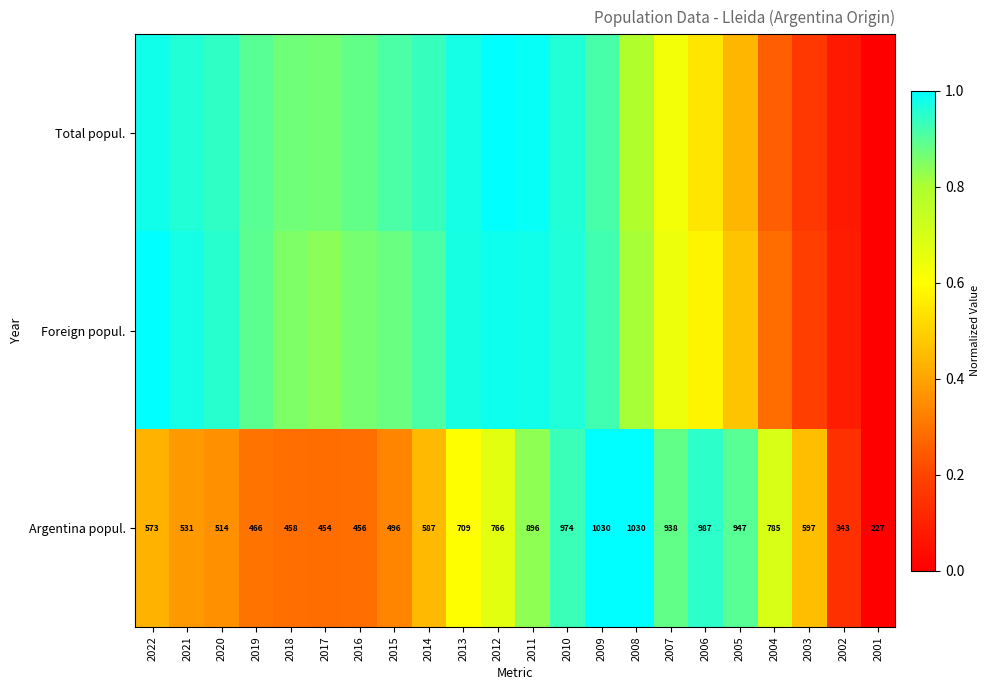

What is the average value of the Foreign popul. series?

0.7